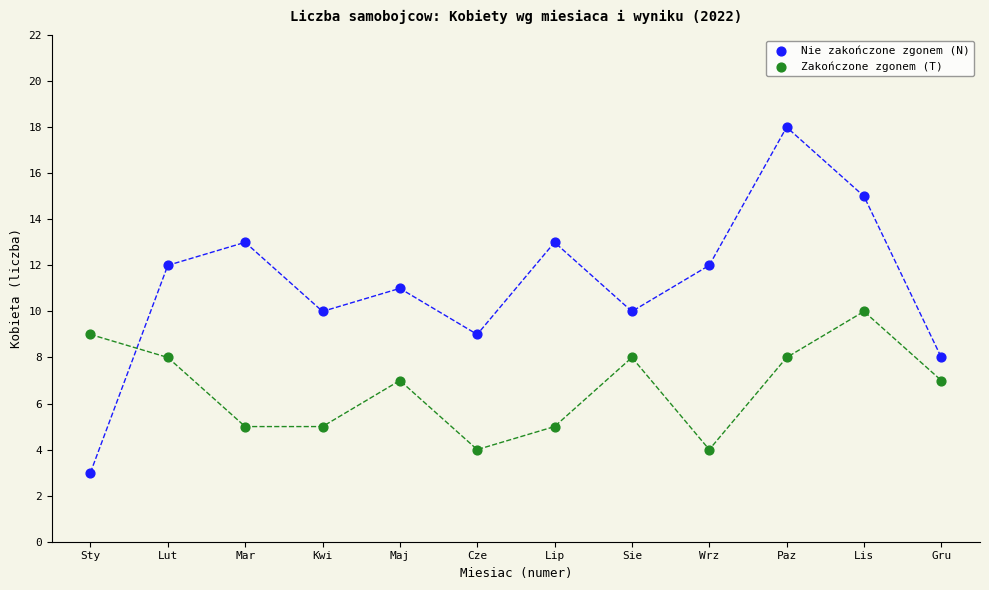

Across all data points, what is the range of Y values (max minus min)?

15